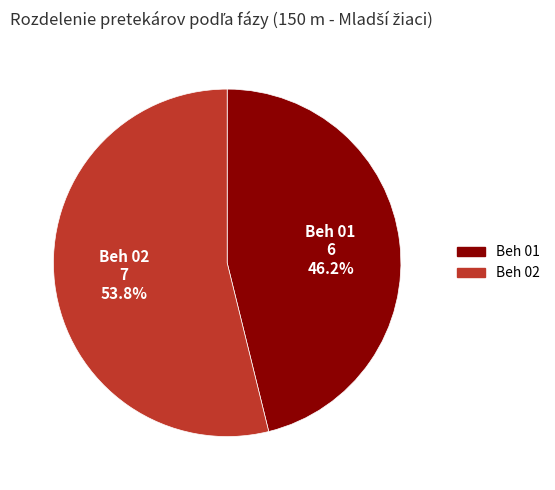

Which slice is the largest?

Beh 02